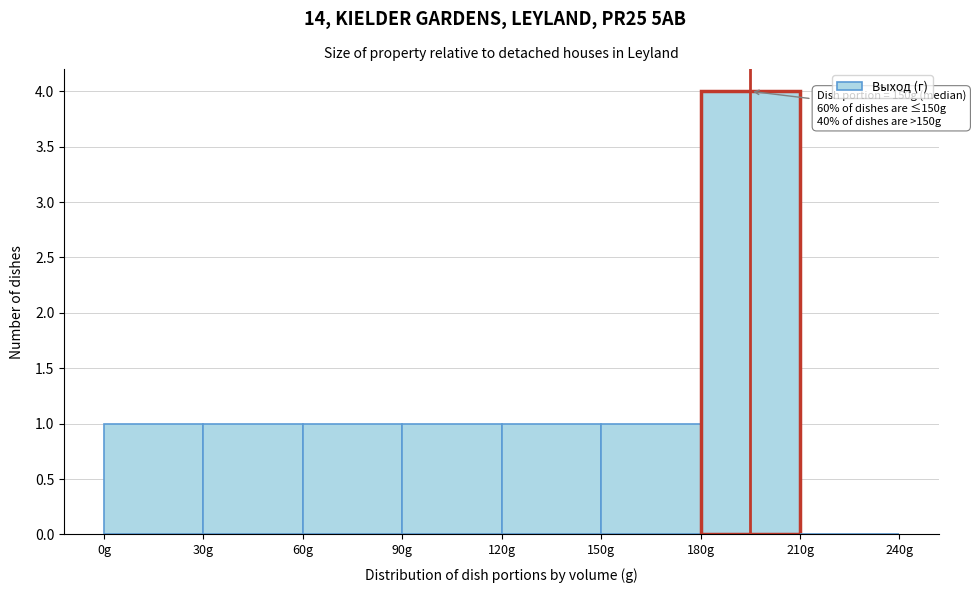

Over which range of the x-axis is the bar tallest?

180 to 210